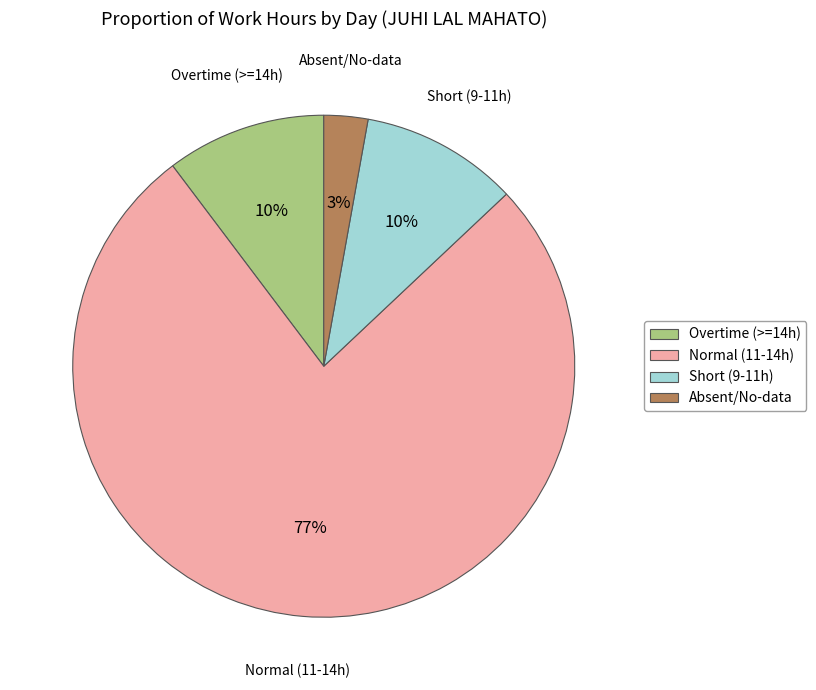

Does Normal (11-14h) represent more than half of the total?

Yes